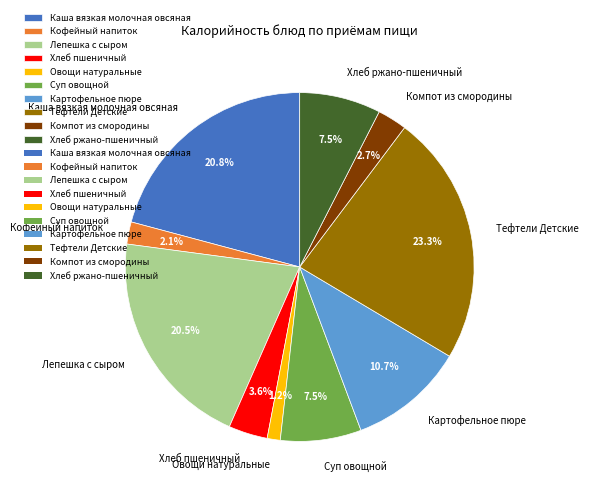

What percentage is NOT represented by Лепешка с сыром?

79.5%